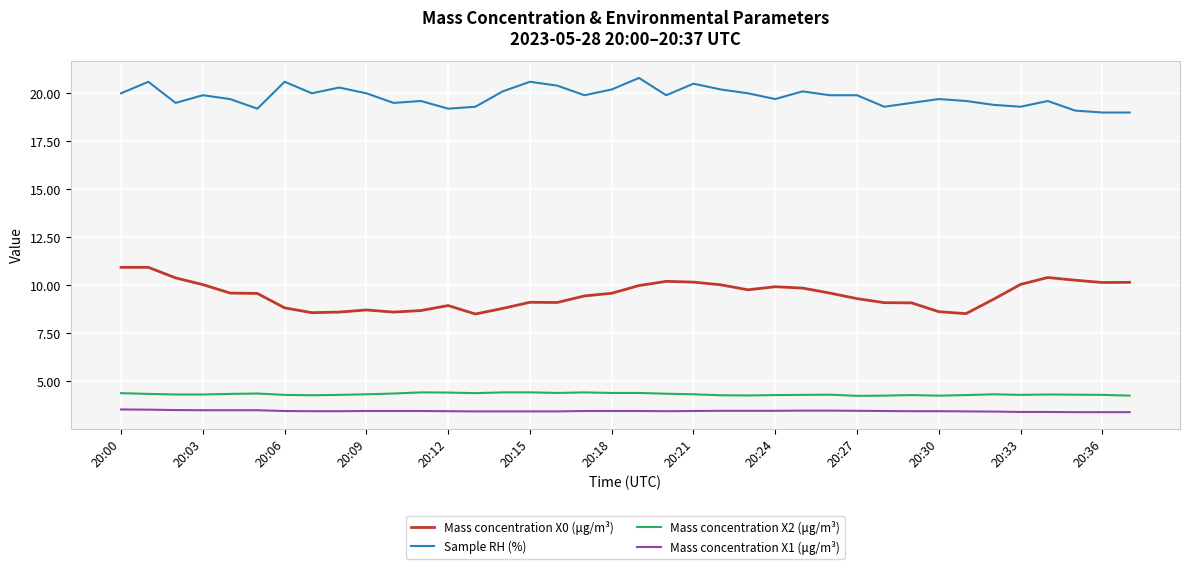

Which series has the largest total across all categories?

Sample RH (%)